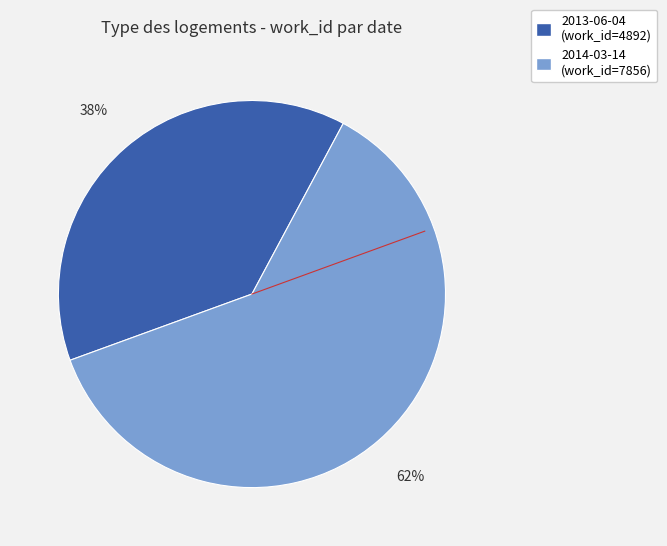

Do 2013-06-04 and 2014-03-14 together represent more than half of the pie?

Yes